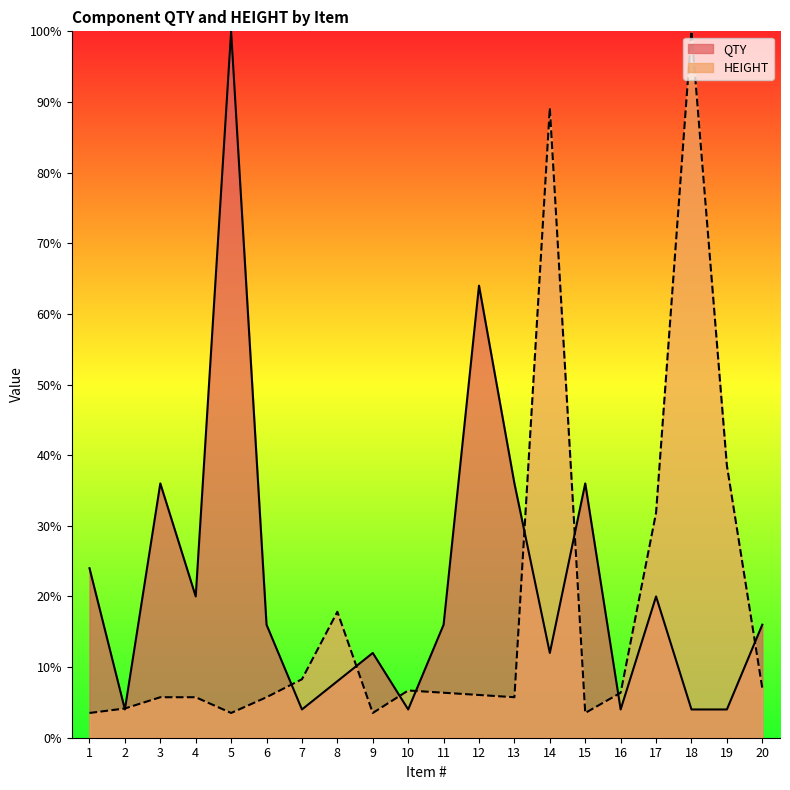

What is the smallest value displayed?

3.5